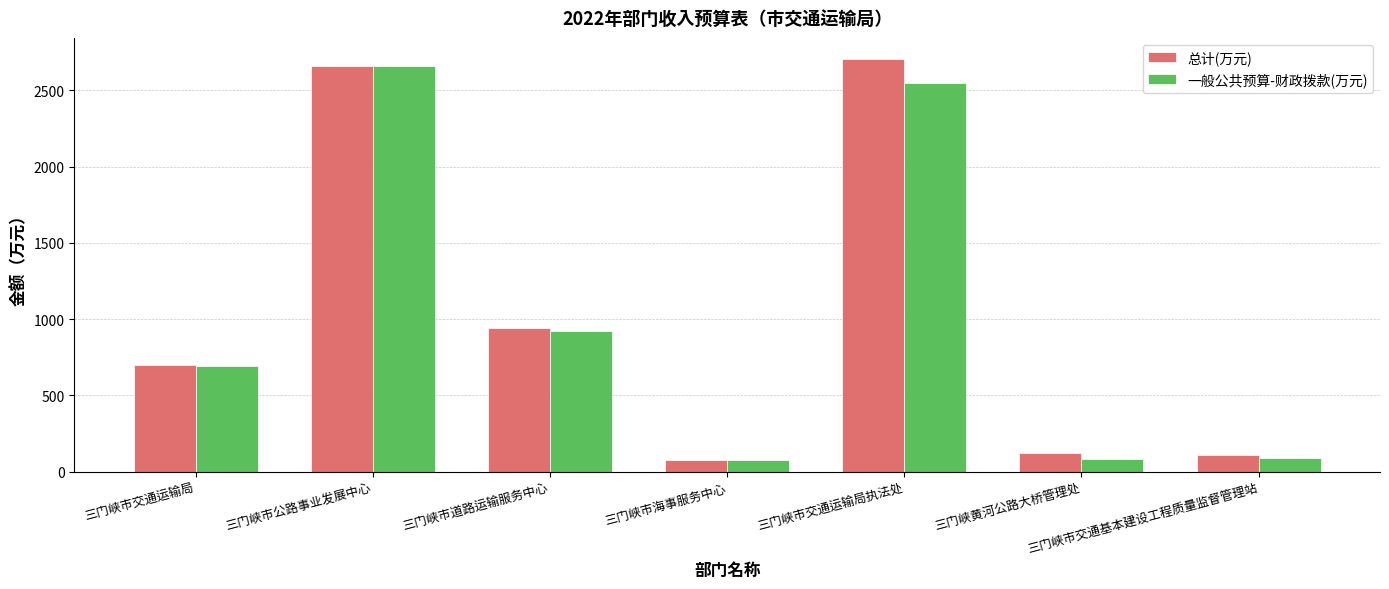

Rank the series by their average value, from lowest to highest.

一般公共预算-财政拨款(万元), 总计(万元)